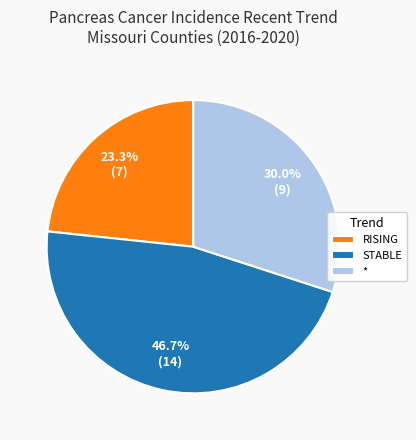

How many segments does this pie chart have?

3